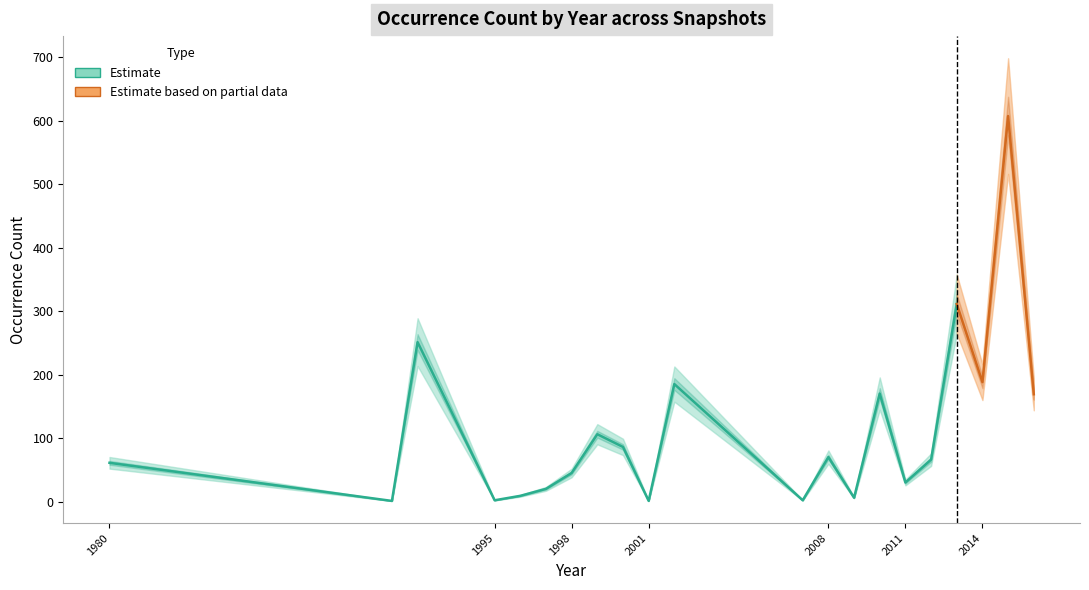

How many values in the 2018-04-09 series exceed 66?

10